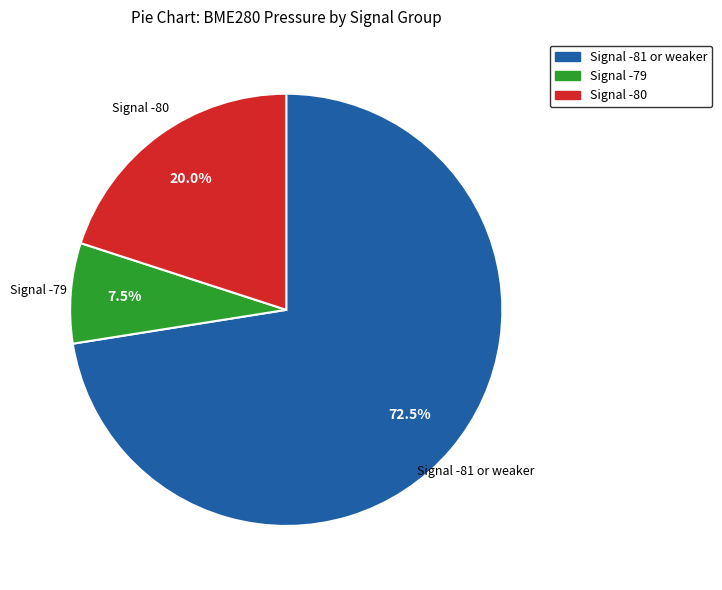

What is the ratio of the value at Signal -81 or weaker to the value at Signal -79?

9.7